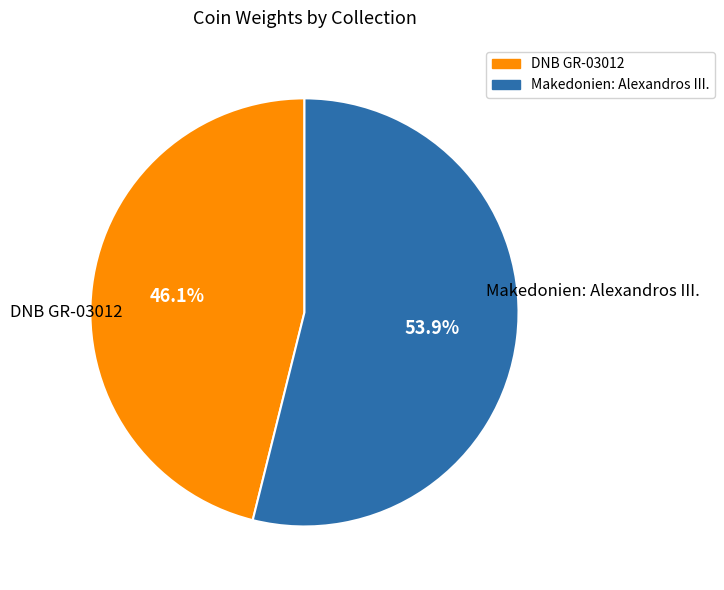

Count the number of slices in the pie.

2